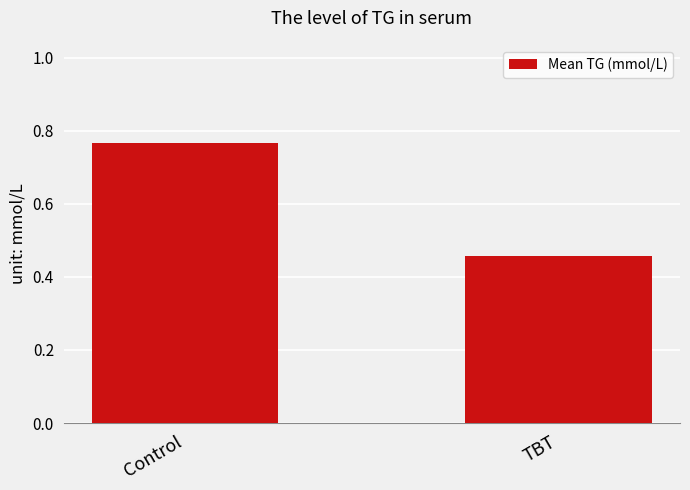

Count the values in the range 0 to 1.

2